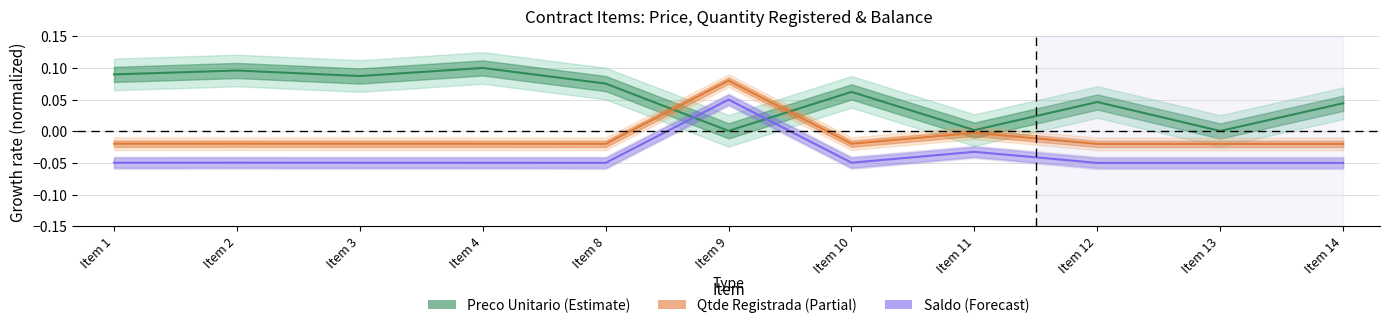

What is the minimum value shown in the chart?

-0.1